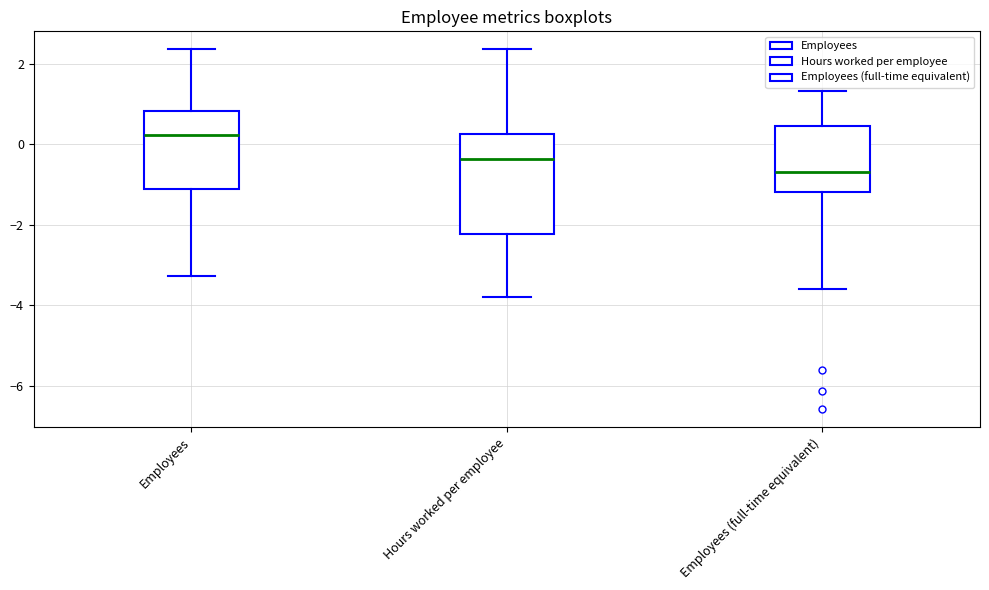

Reading left to right, read every box against the y-axis: the position of its median line, the range the box covers, and the ends of its whiskers. The values are not printed on the chart, so give them approximately, as read against the axis.

Employees: median 0.2, box -1.2 to 0.8, whiskers -3.2 to 2.4
Hours worked per employee: median -0.4, box -2.2 to 0.2, whiskers -3.8 to 2.4
Employees (full-time equivalent): median -0.6, box -1.2 to 0.4, whiskers -3.6 to 1.4